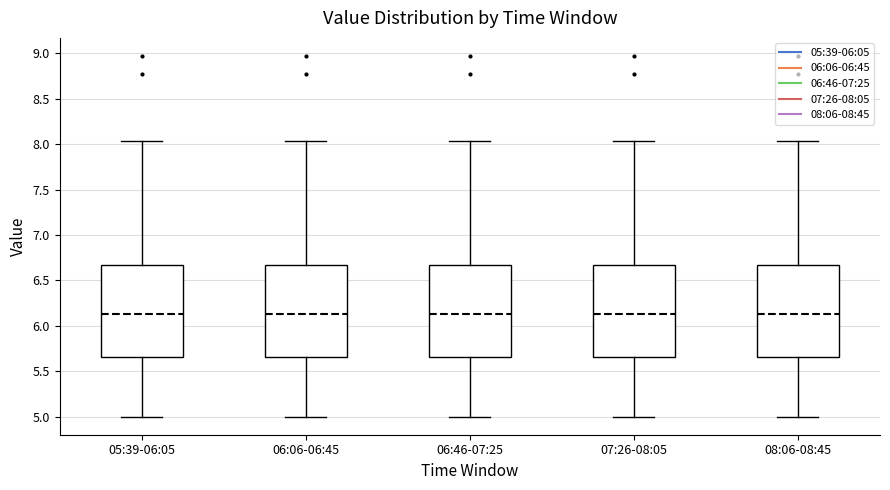

Where does the median line of the box for 05:39-06:05 sit on the y-axis? The values are not printed on the chart, so give them approximately, as read against the axis.

6.15